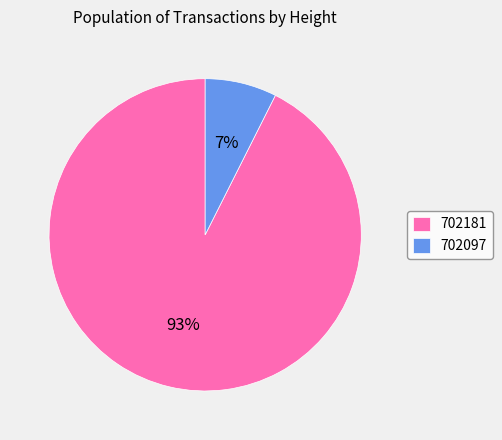

True or false: 702097 accounts for 14% of the total.

False